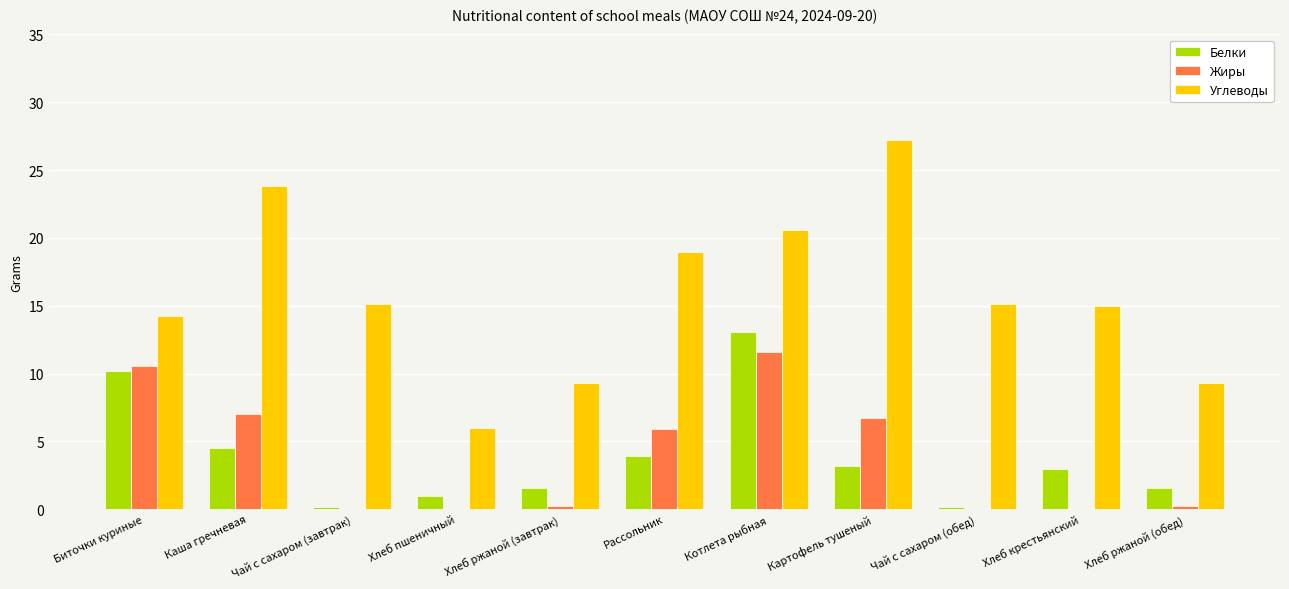

At which category does the chart reach its peak across all series?

Картофель тушеный